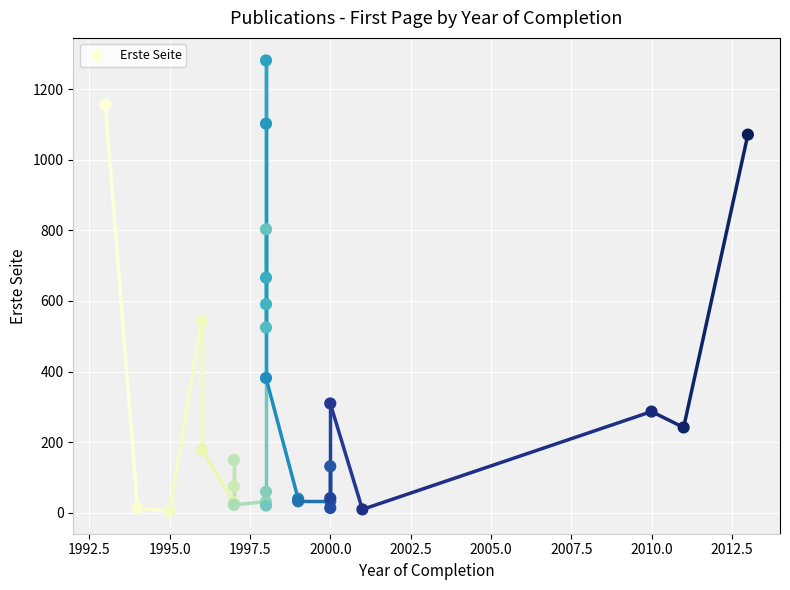

What Y value in the scatter plot is closest to 643?

666